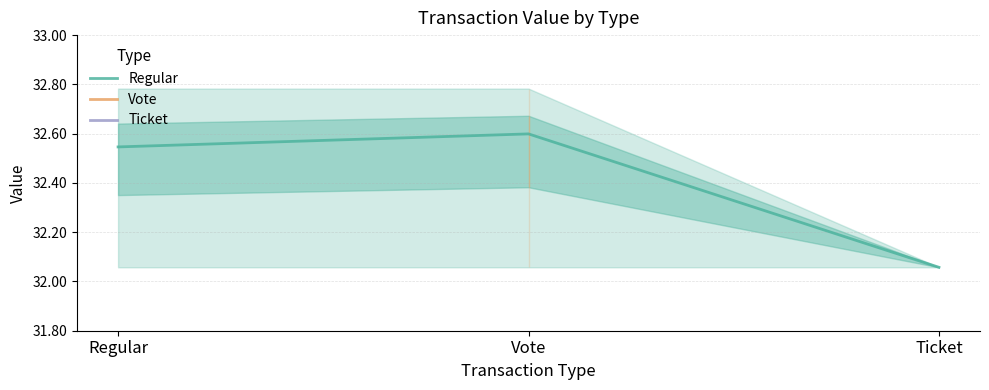

Rank the series by their maximum value, from highest to lowest.

Regular, Vote, Ticket